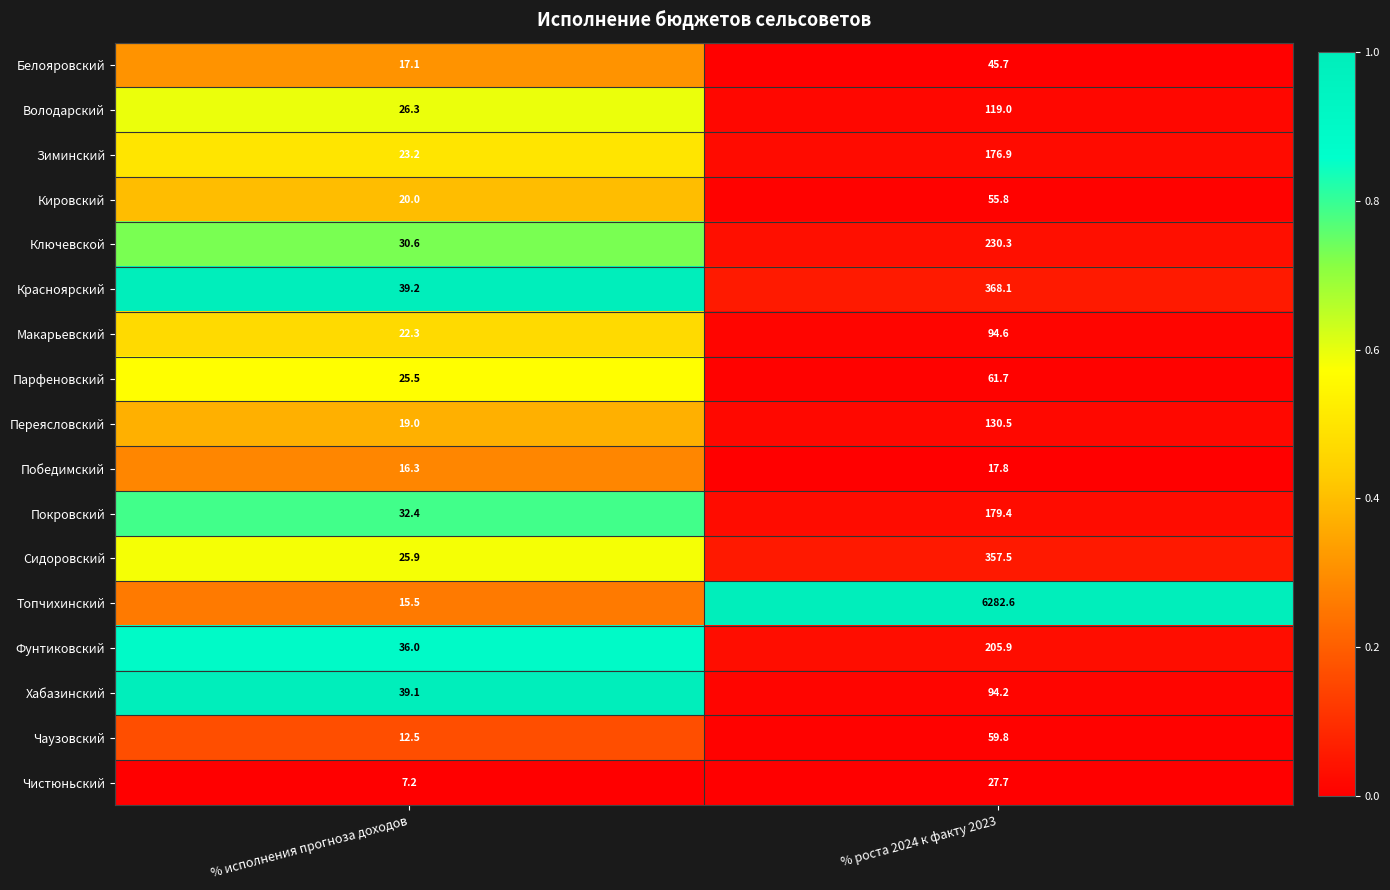

At % исполнения прогноза доходов, list the series in order from smallest to largest.

Чистюньский, Чаузовский, Топчихинский, Победимский, Белояровский, Переясловский, Кировский, Макарьевский, Зиминский, Парфеновский, Сидоровский, Володарский, Ключевской, Покровский, Фунтиковский, Хабазинский, Красноярский